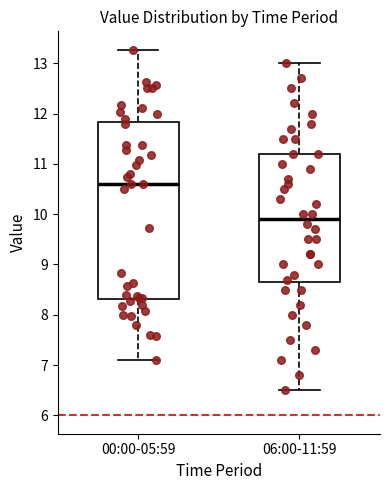

Where does the lower whisker of the box for 00:00-05:59 end on the y-axis? The values are not printed on the chart, so give them approximately, as read against the axis.

7.1